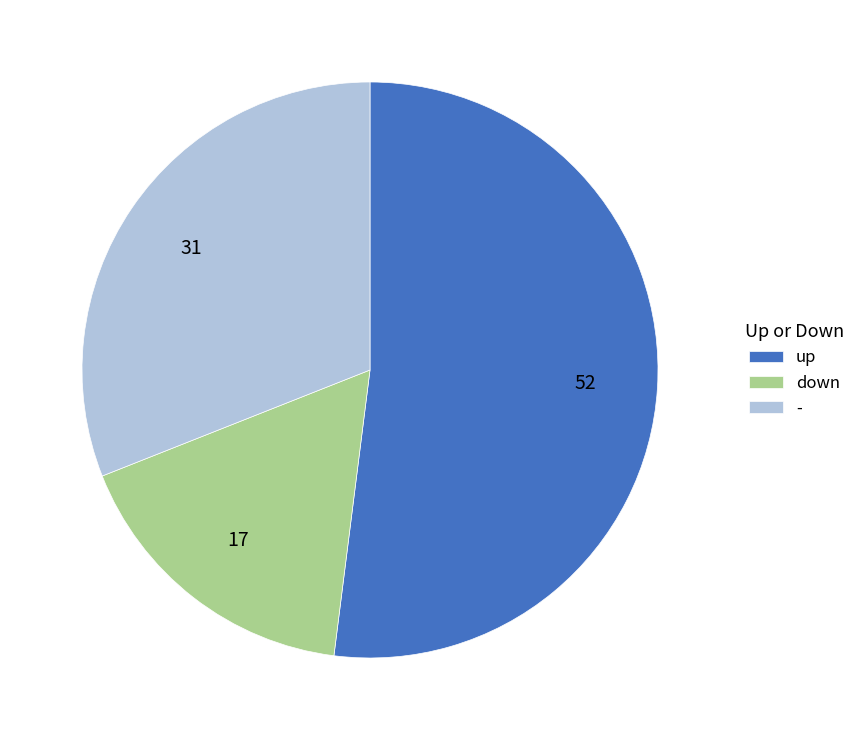

Count the number of slices in the pie.

3